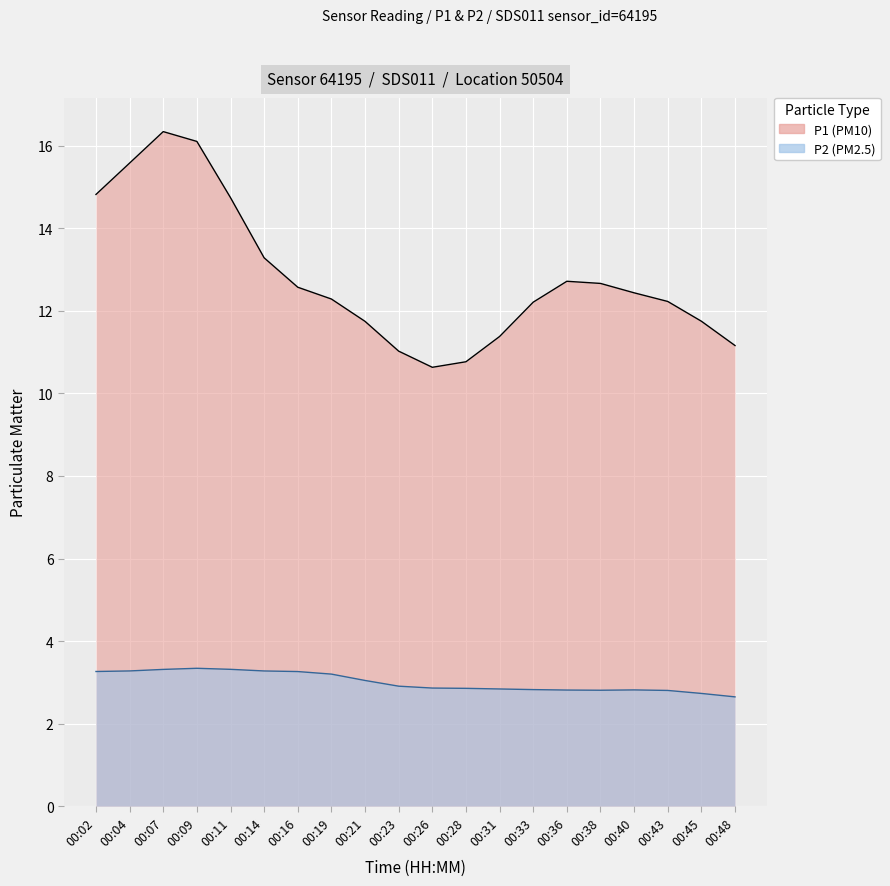

Rank the series by their maximum value, from highest to lowest.

P1, P2